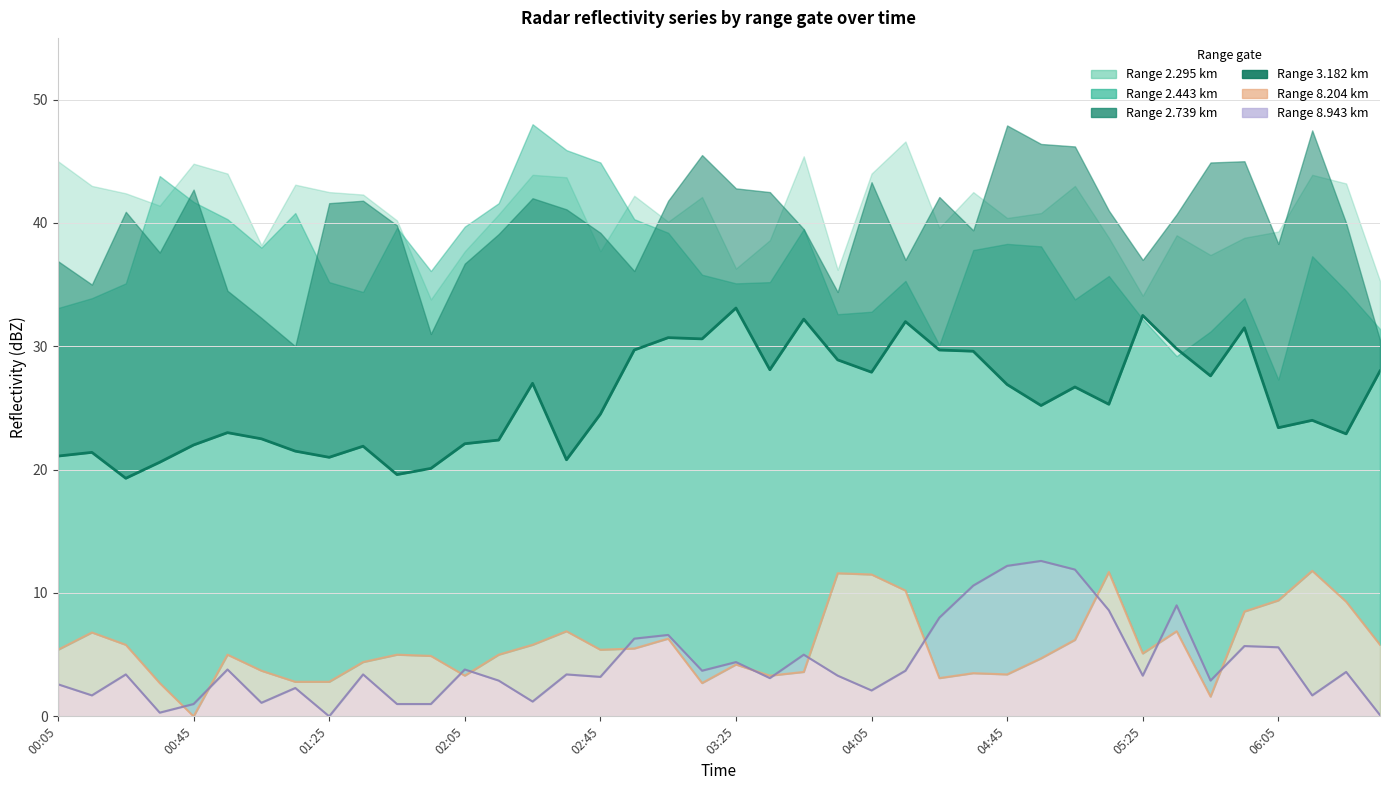

Is it true that 8.204 equals 4.9 at 2016/05/19 01:55?

True